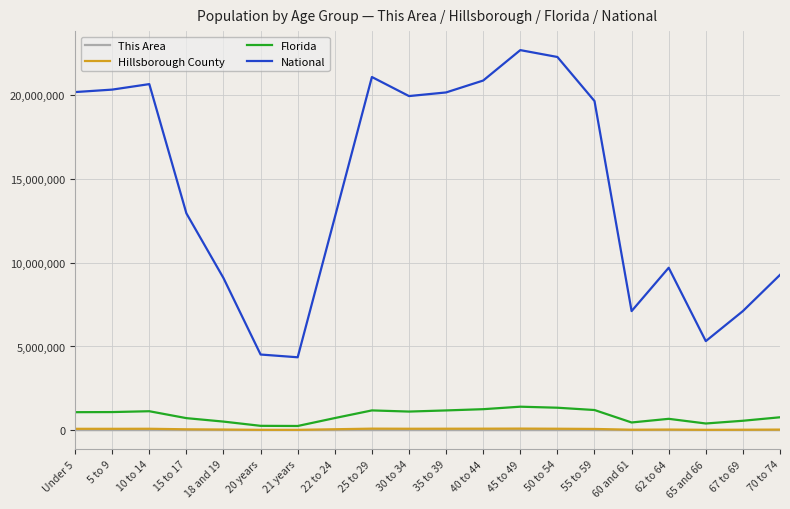

In Florida, how many points are higher than both neighbors (excluding endpoints)?

4